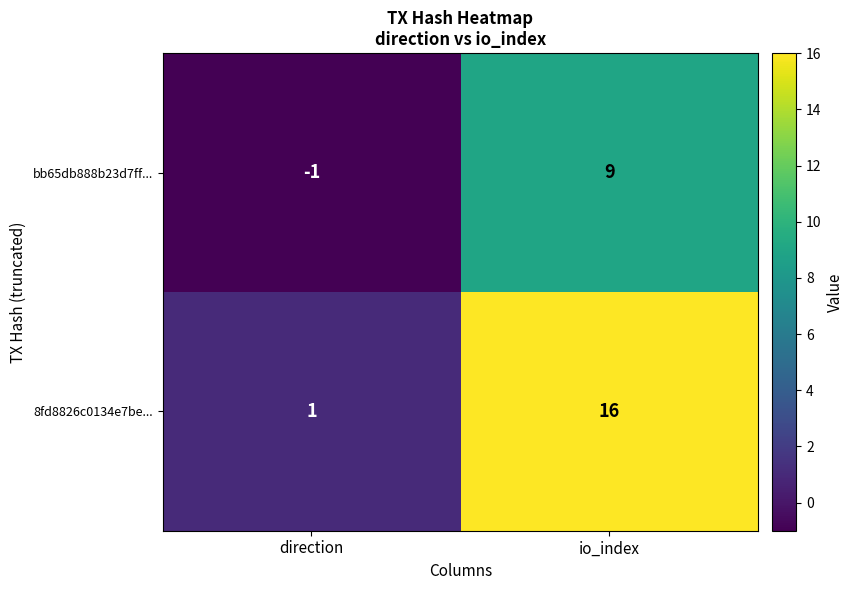

True or false: 8fd8826c0134e7be... has a value of 1 at direction.

True